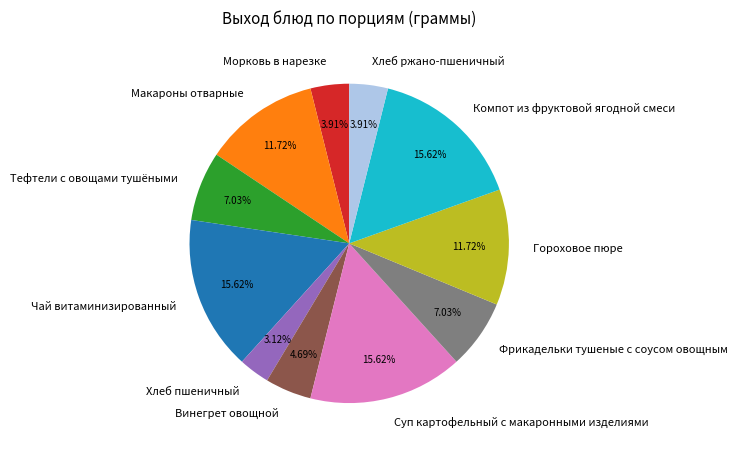

What percentage is the Чай витаминизированный slice, to the nearest percent?

16%